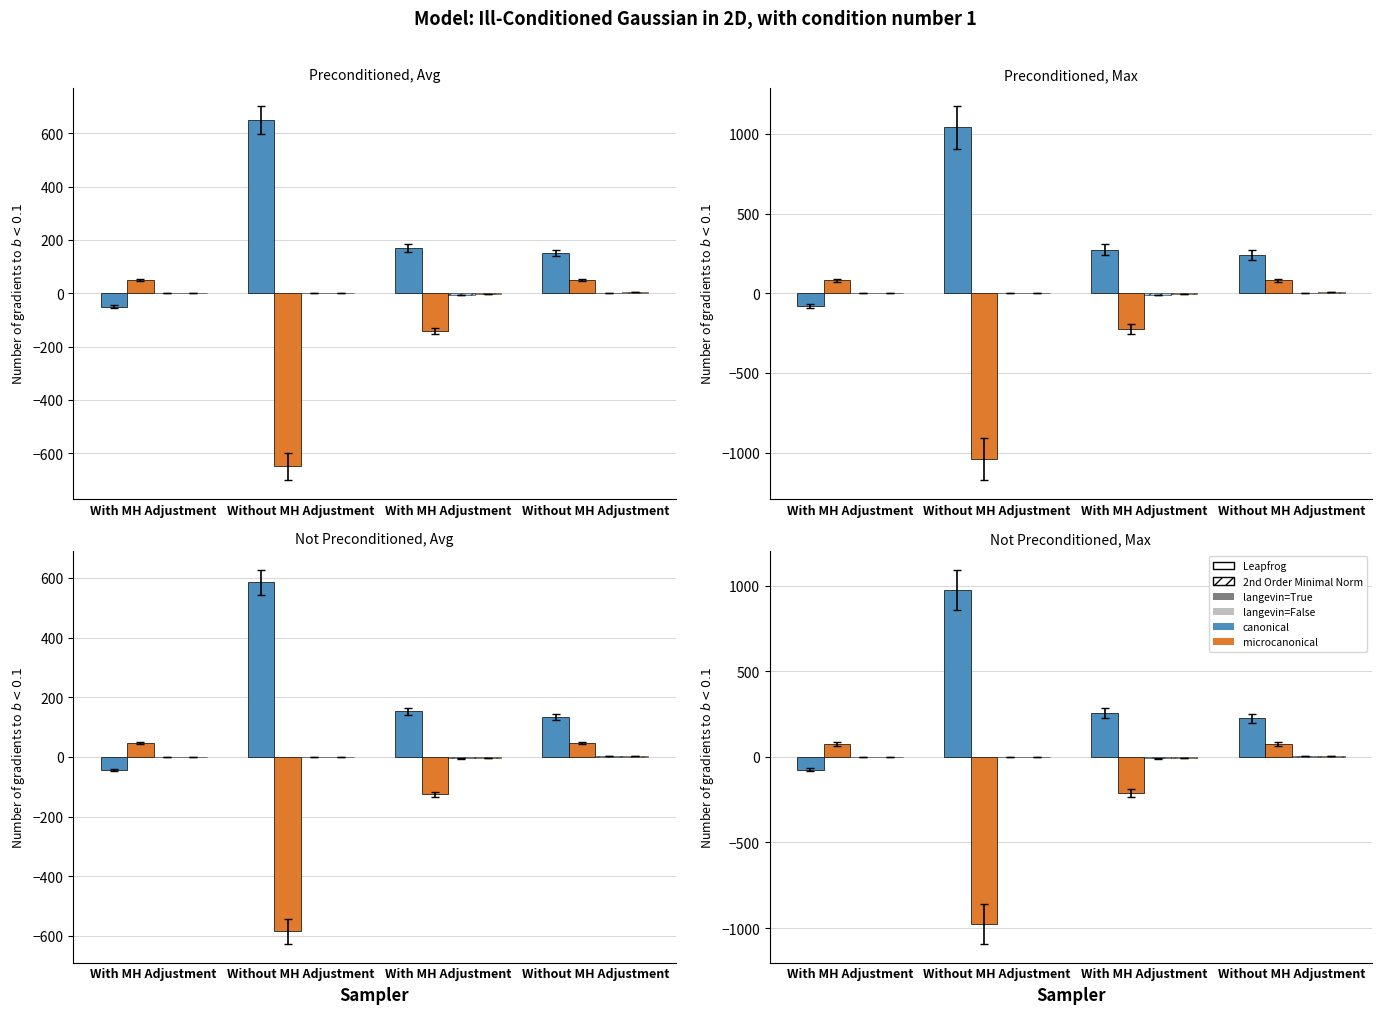

The Paar_2 Imps series shows 5.3 at With MH Adjustment. True or false?

False